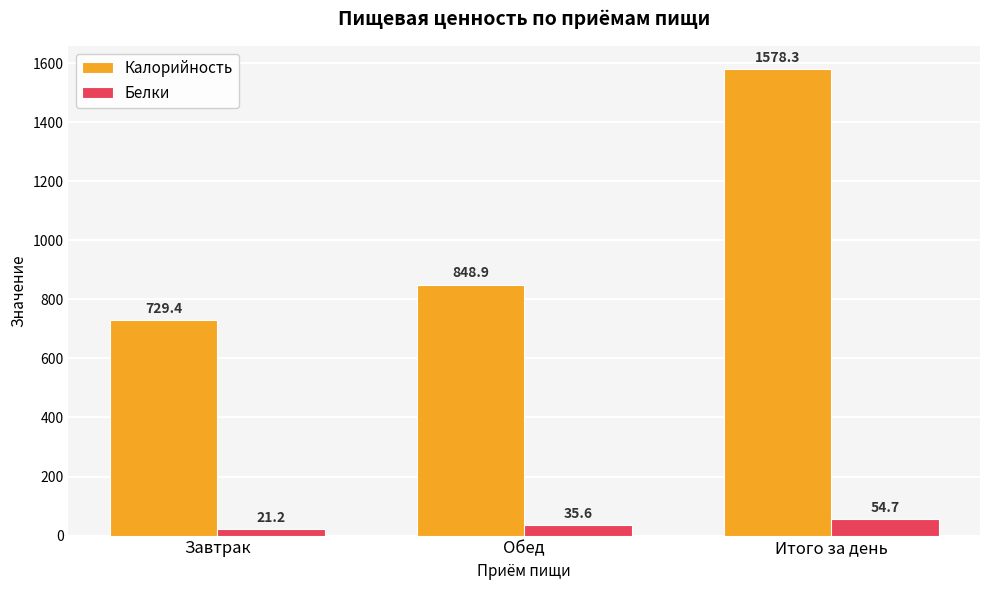

At Завтрак, list the series in order from smallest to largest.

Белки, Калорийность